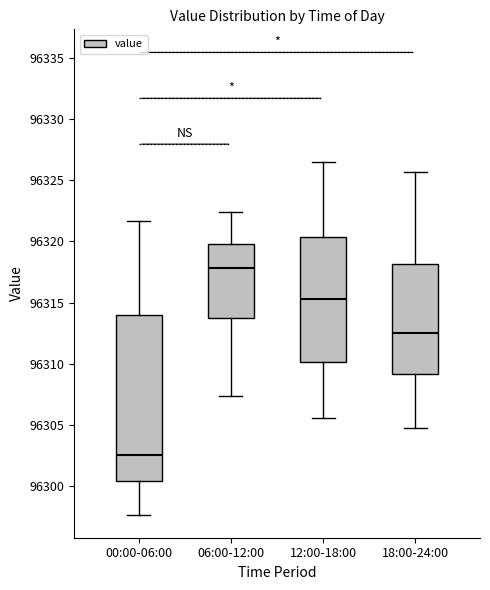

Which box is the tallest, from its lower edge to its upper edge?

00:00-06:00